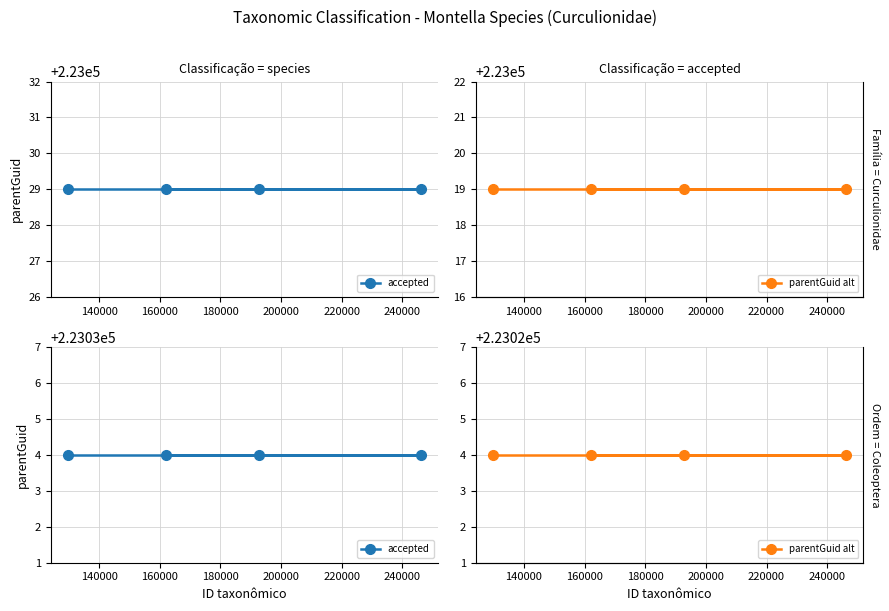

True or false: accepted and parentGuid alt cross at least once.

False